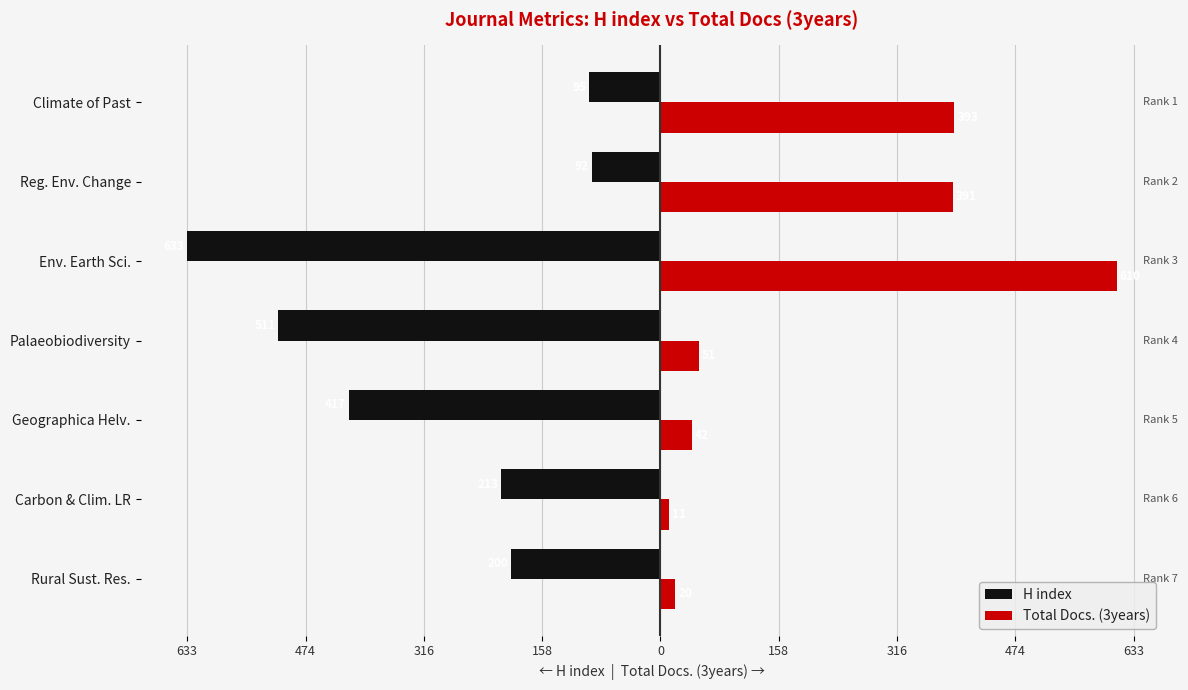

What are all the series names shown in the legend?

H index, Total Docs. (3years)